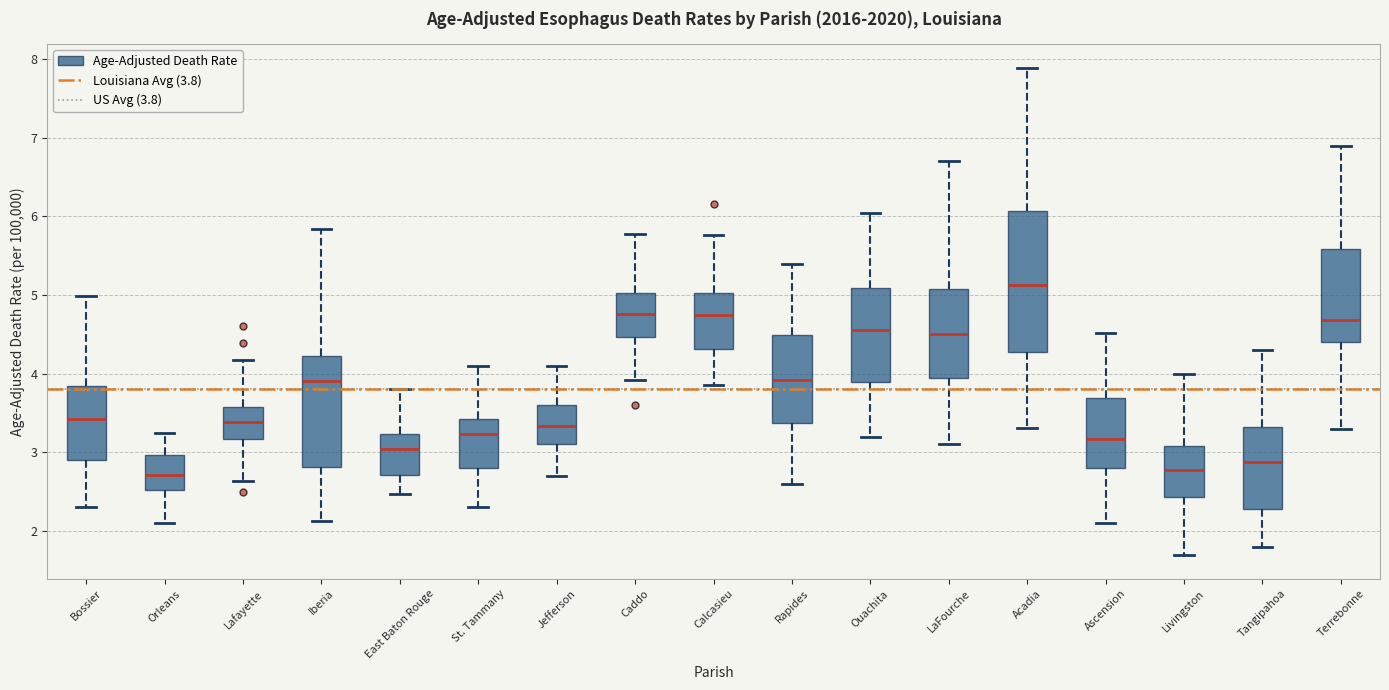

Where does the lower whisker of the box for Terrebonne end on the y-axis? The values are not printed on the chart, so give them approximately, as read against the axis.

3.3